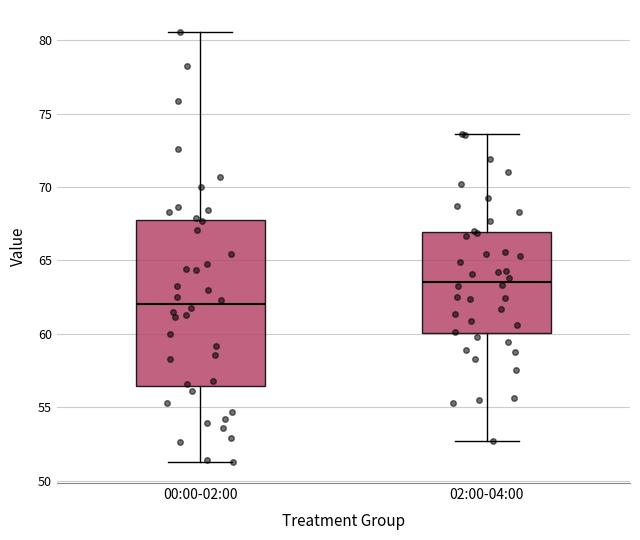

Where is the upper edge of the box for 02:00-04:00 on the y-axis? The values are not printed on the chart, so give them approximately, as read against the axis.

67.0